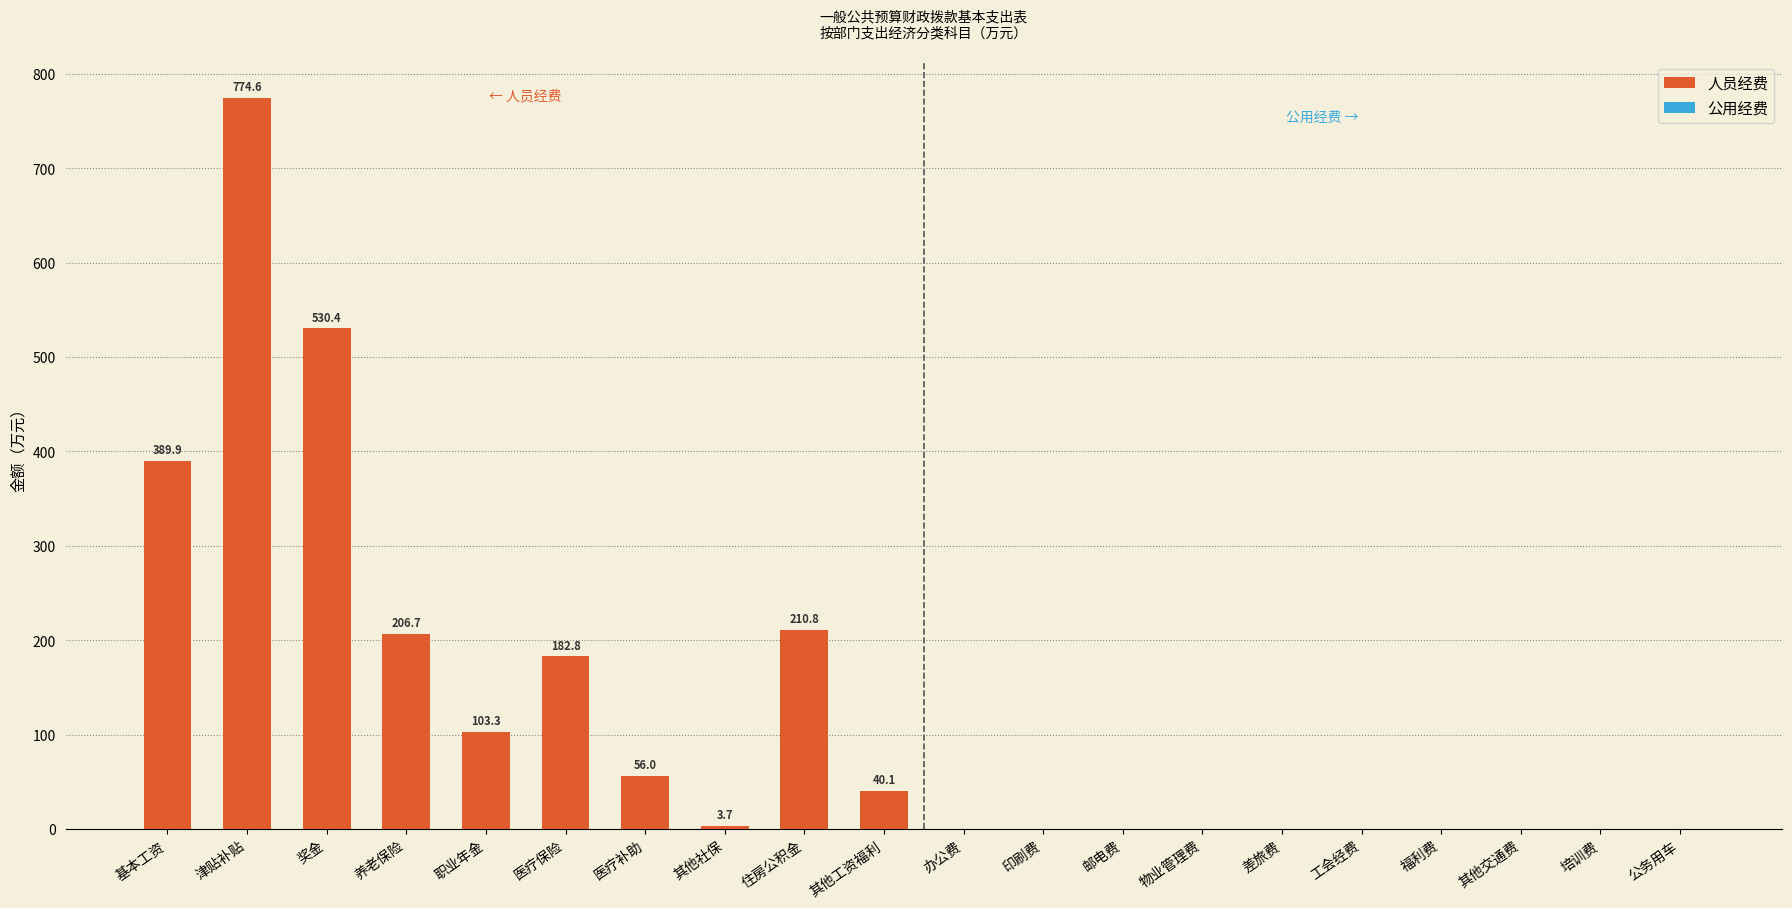

At which label does the data first exceed 206?

基本工资